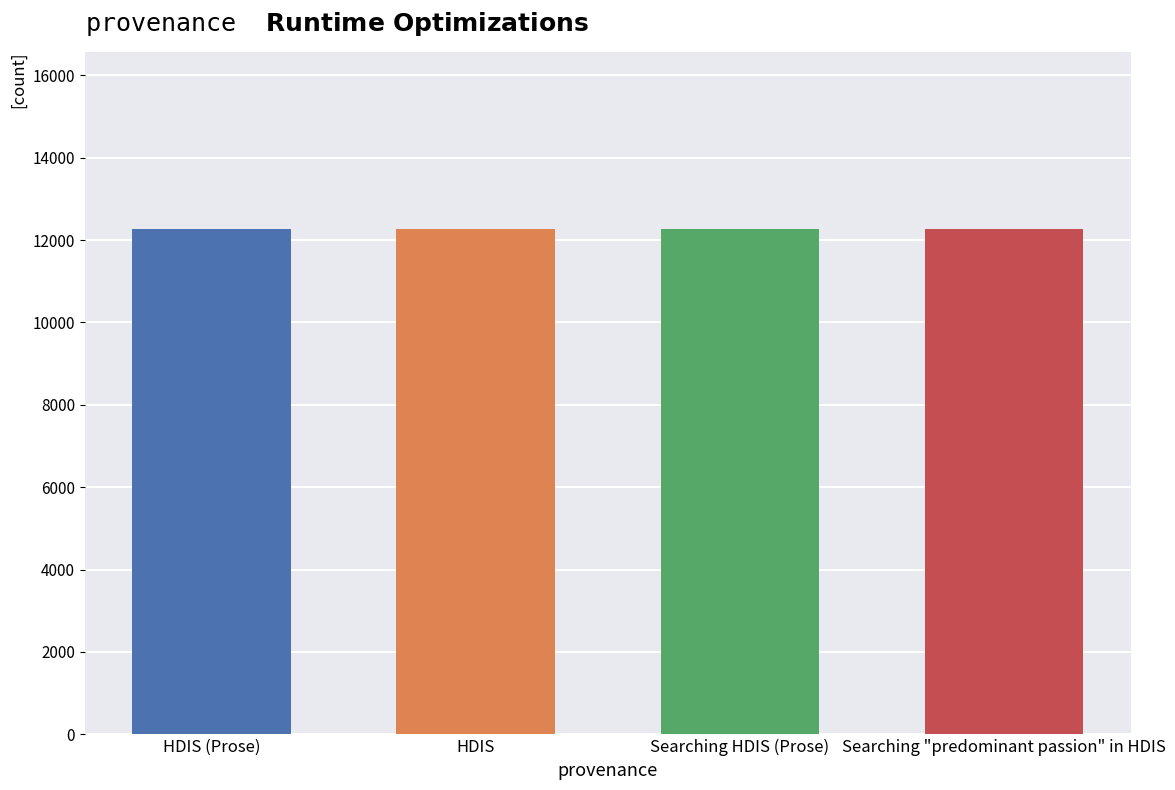

How many values are between 12266 and 12274?

3